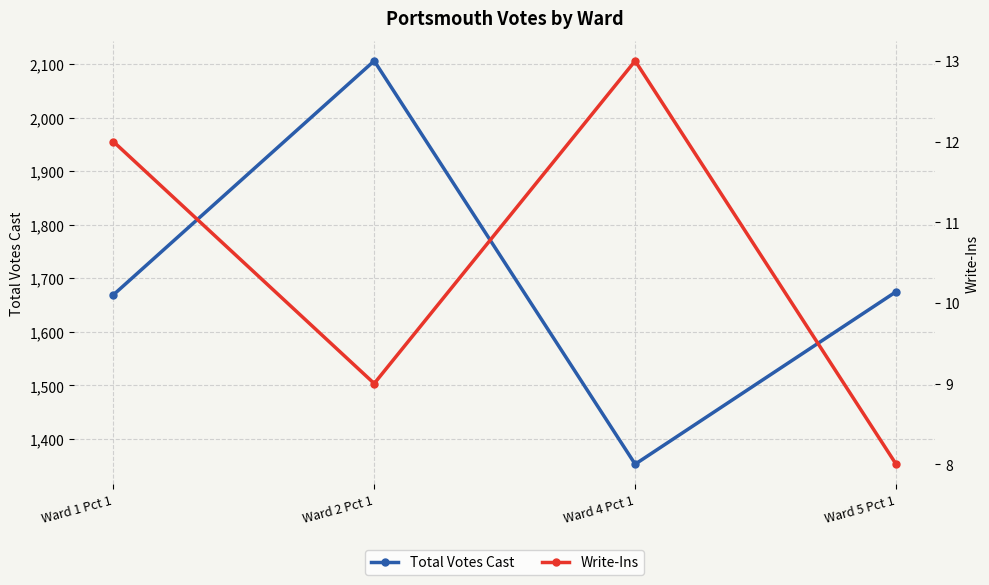

What is the value of the Total Votes Cast point at the 2nd from the left?

2106